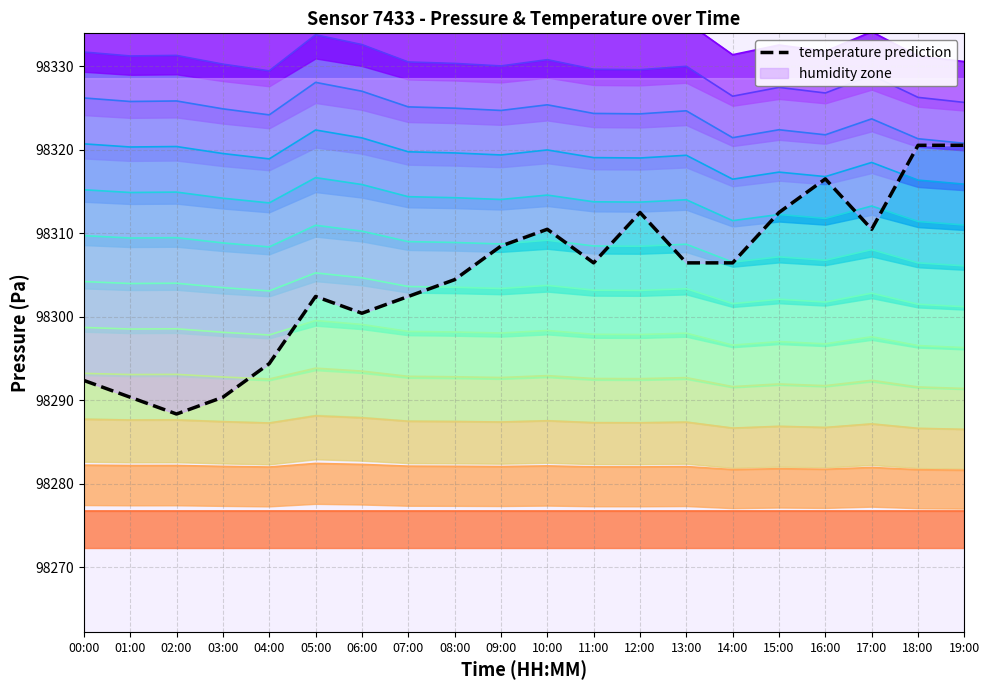

The value at 07:00 is 98302.4. True or false?

True